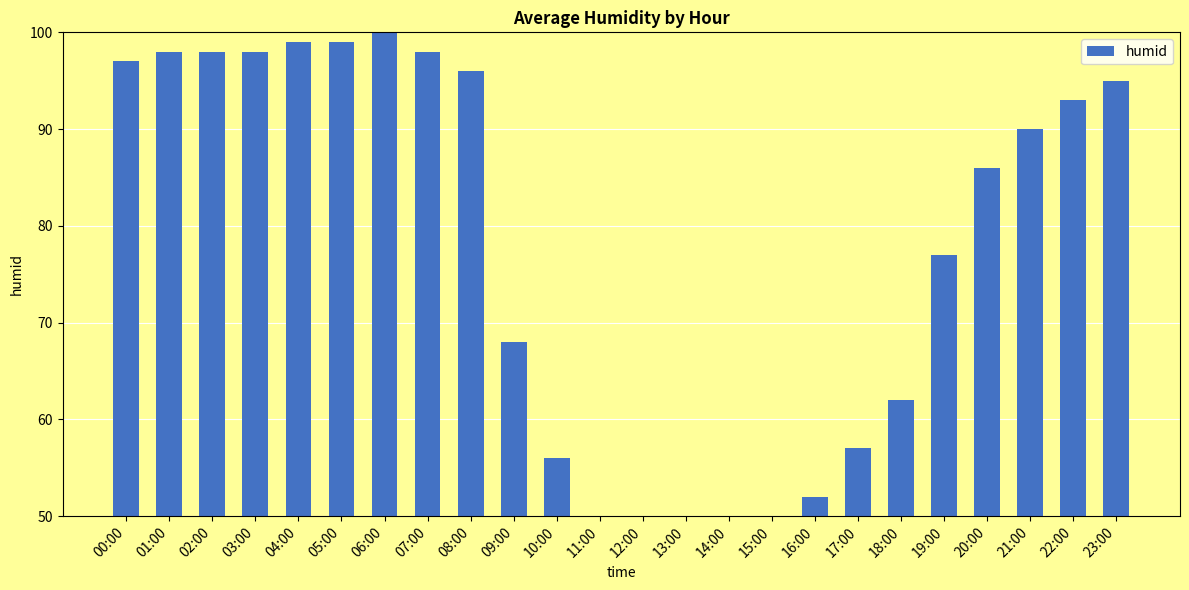

List the labels in order of value, smallest first.

13:00, 12:00, 11:00, 14:00, 15:00, 16:00, 10:00, 17:00, 18:00, 09:00, 19:00, 20:00, 21:00, 22:00, 23:00, 08:00, 00:00, 01:00, 02:00, 03:00, 07:00, 04:00, 05:00, 06:00